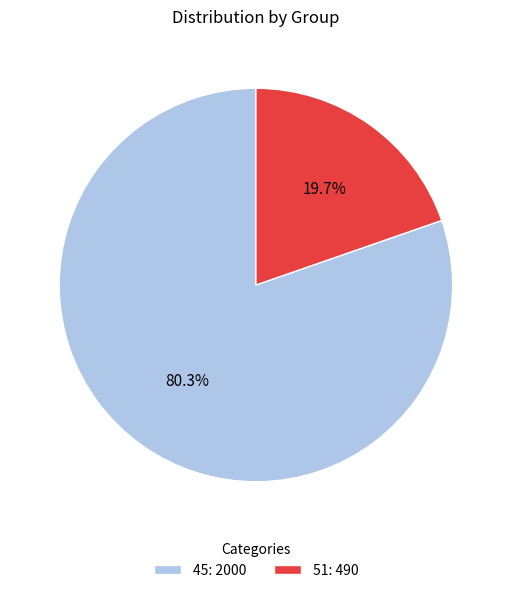

To the nearest percent, what is the difference between the 45 and 51 slice percentages?

61%